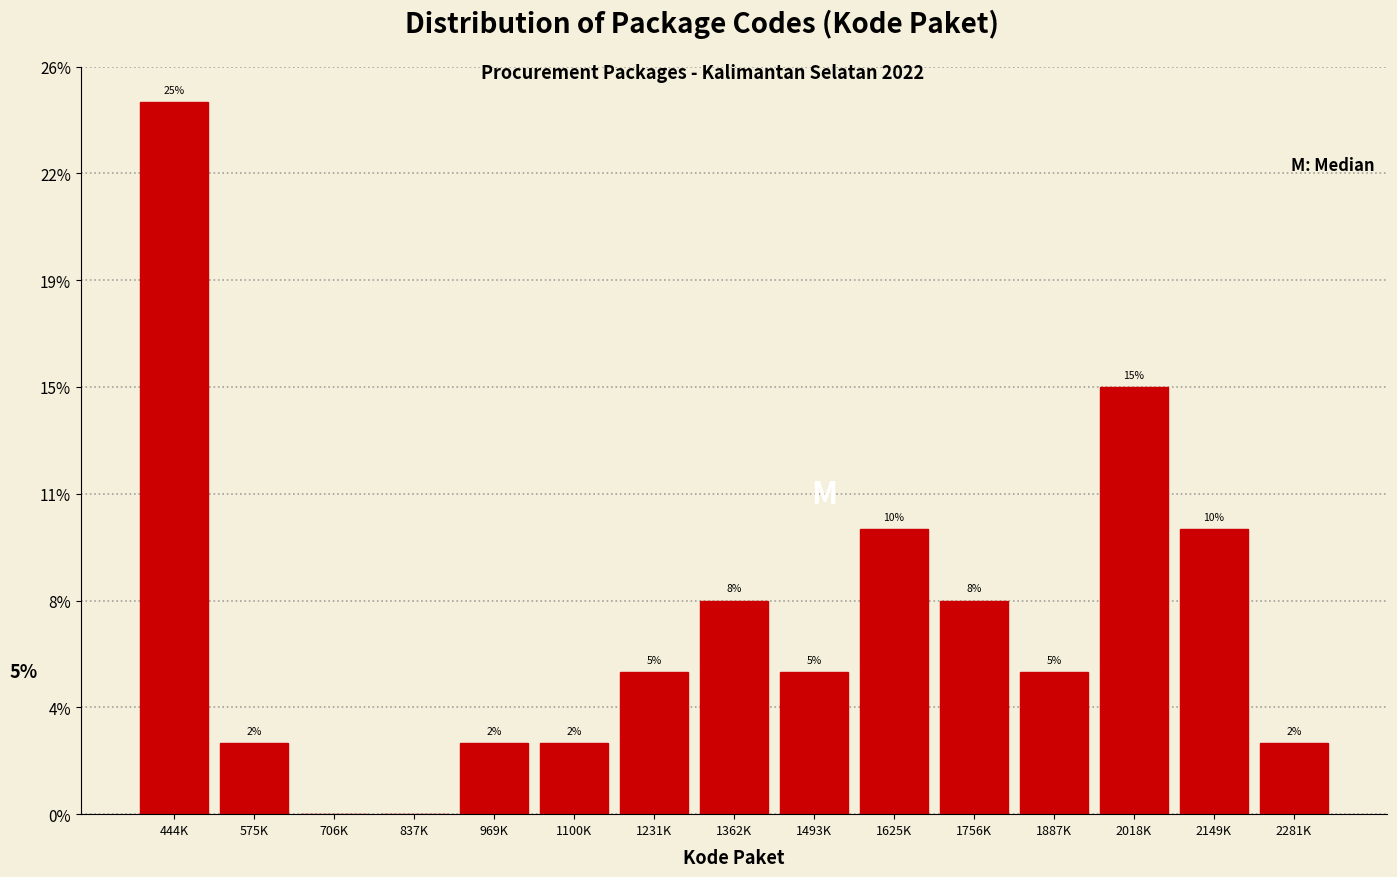

Are the bars horizontal?

No